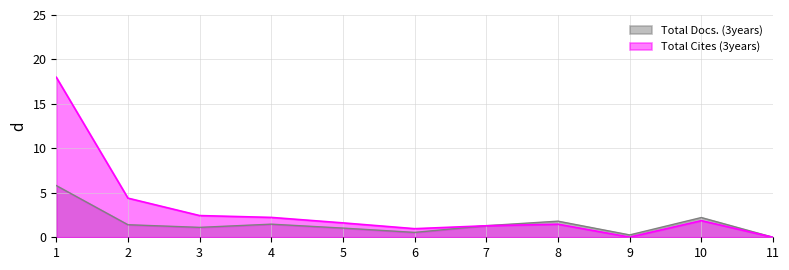

Rank the categories by Total Docs. (3years) value from highest to lowest.

1, 10, 8, 4, 2, 7, 3, 5, 6, 9, 11